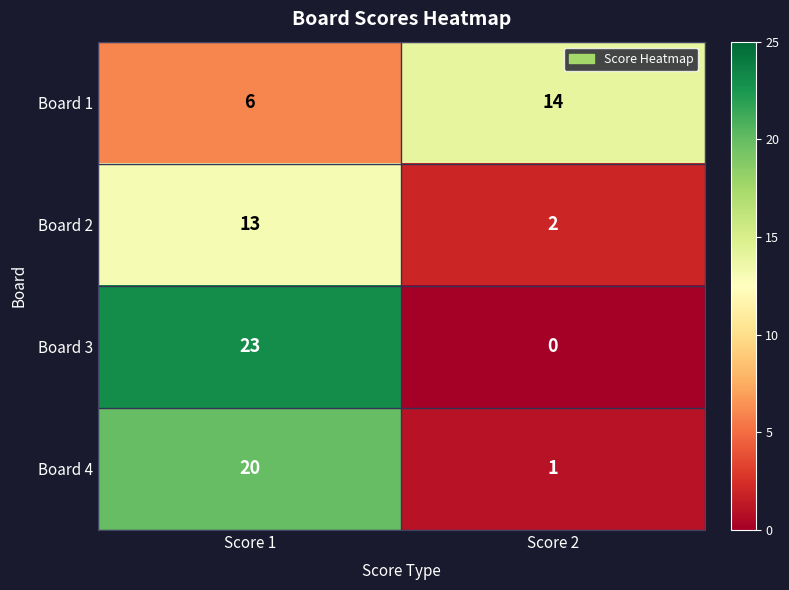

Reading left to right, what are all the values shown in this chart?

Board 1: Score 1=6	Score 2=14
Board 2: Score 1=13	Score 2=2
Board 3: Score 1=23	Score 2=0
Board 4: Score 1=20	Score 2=1